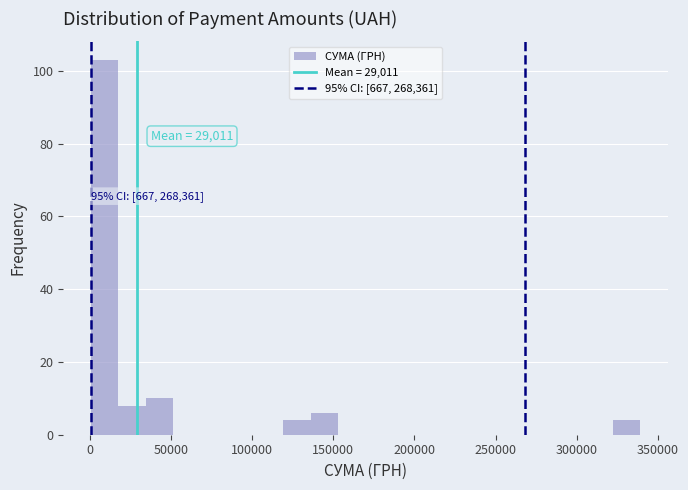

Around what value on the x-axis is the tallest bar? Give the approximate position of its centre, as read against the axis.

10000